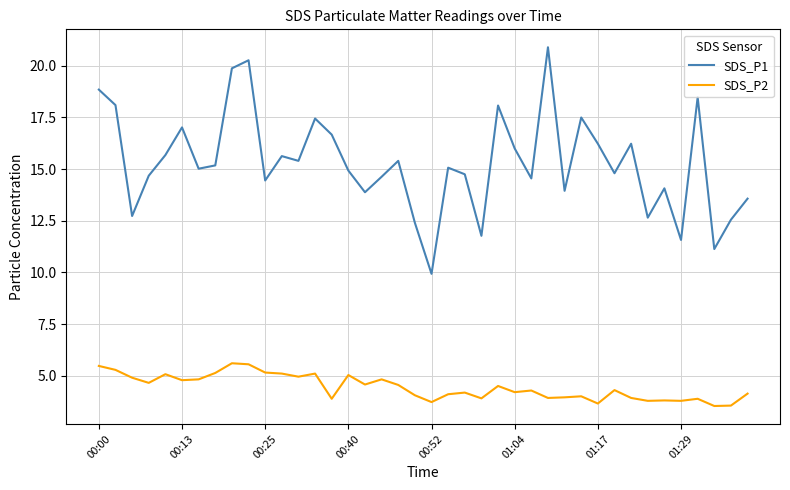

True or false: SDS_P1 and SDS_P2 cross at least once.

False